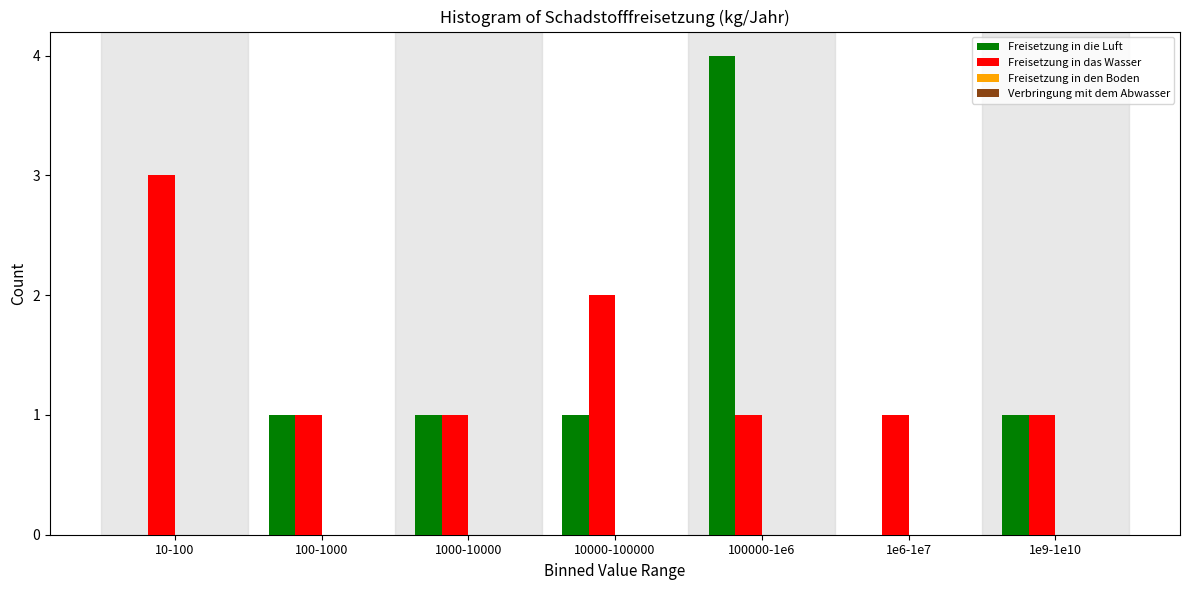

Reading left to right, list all the values displayed in this chart.

Freisetzung in die Luft: 10-100=0	100-1000=1	1000-10000=1	10000-100000=1	100000-1e6=4	1e6-1e7=0	1e9-1e10=1
Freisetzung in das Wasser: 10-100=3	100-1000=1	1000-10000=1	10000-100000=2	100000-1e6=1	1e6-1e7=1	1e9-1e10=1